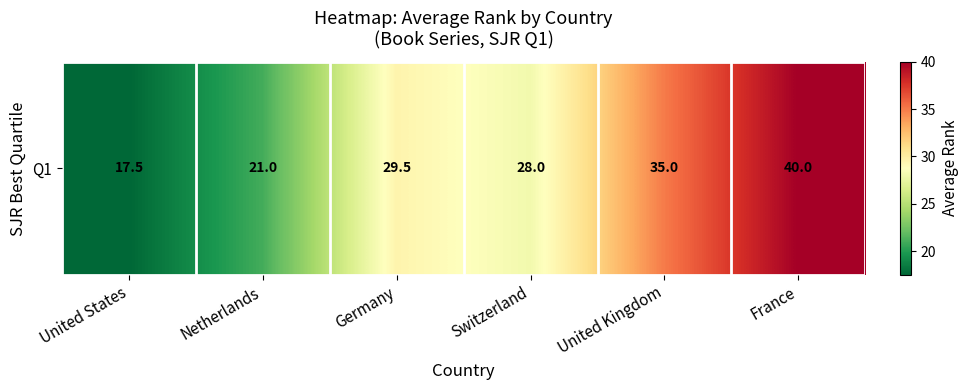

Between United States and Netherlands, which is larger?

Netherlands